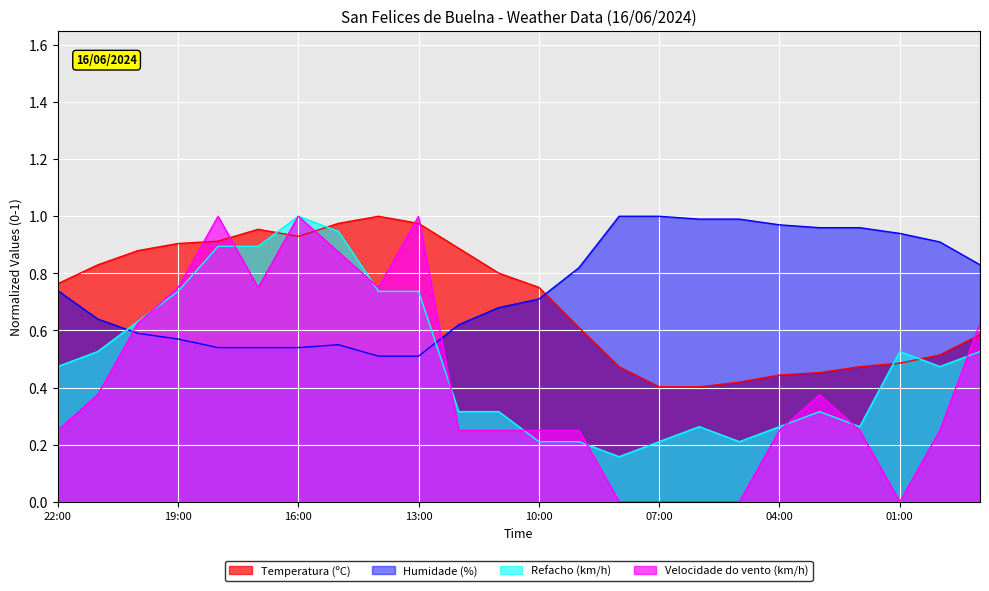

What is the total value across all series at 22:00?

2.2